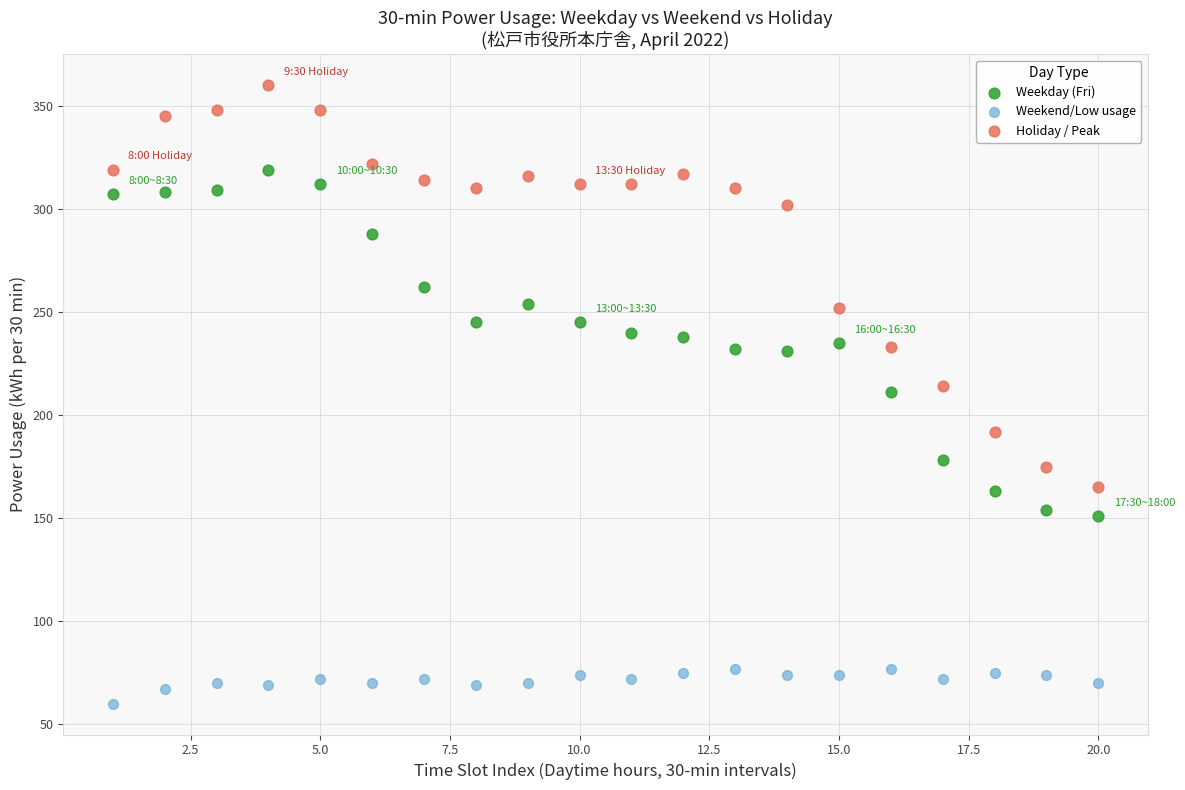

Across all data points, what is the range of Y values (max minus min)?

300